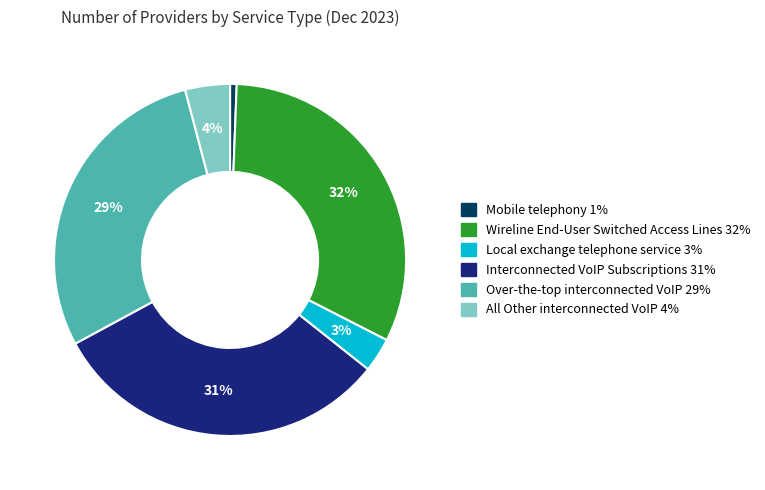

Is Local exchange telephone service the majority of the pie?

No